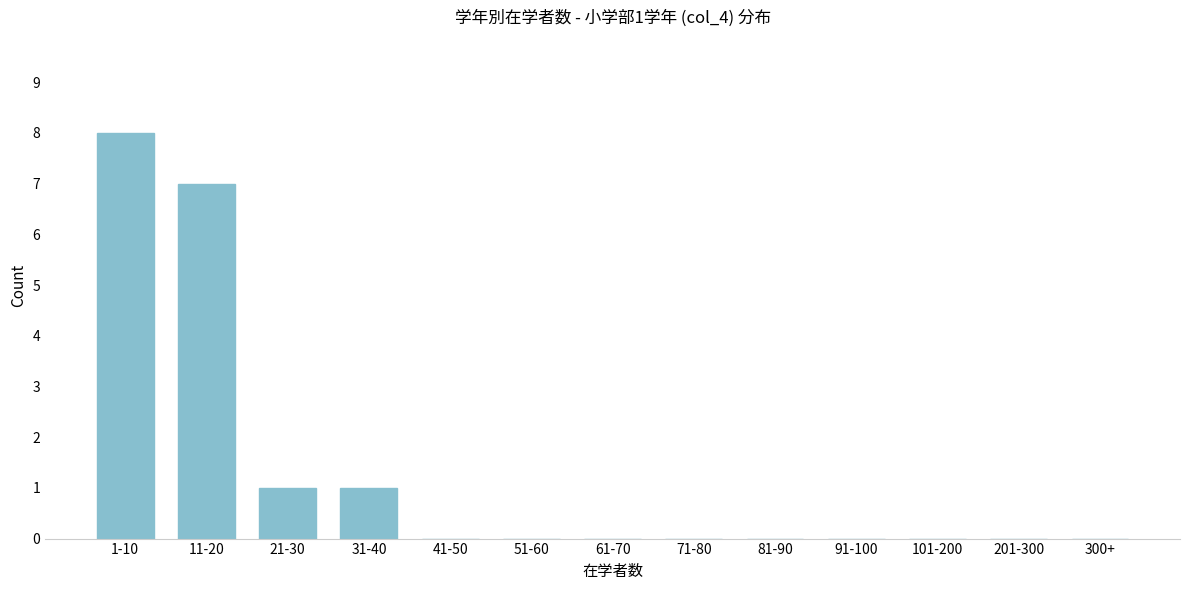

Reading right to left, transcribe all the data shown in this chart.

300+=0	201-300=0	101-200=0	91-100=0	81-90=0	71-80=0	61-70=0	51-60=0	41-50=0	31-40=1	21-30=1	11-20=7	1-10=8